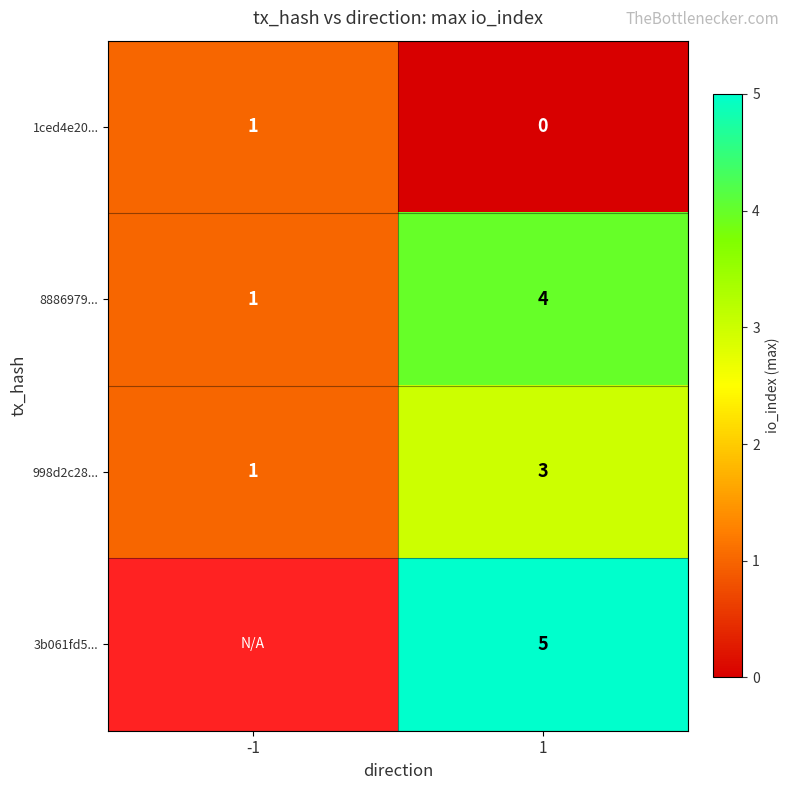

Which category has the highest value across all series?

1